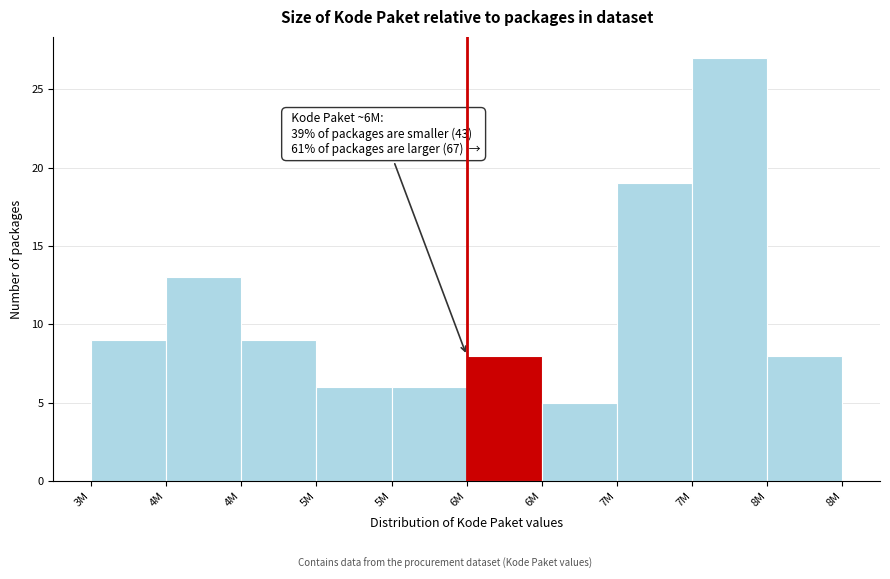

How many bars are there in total?

10